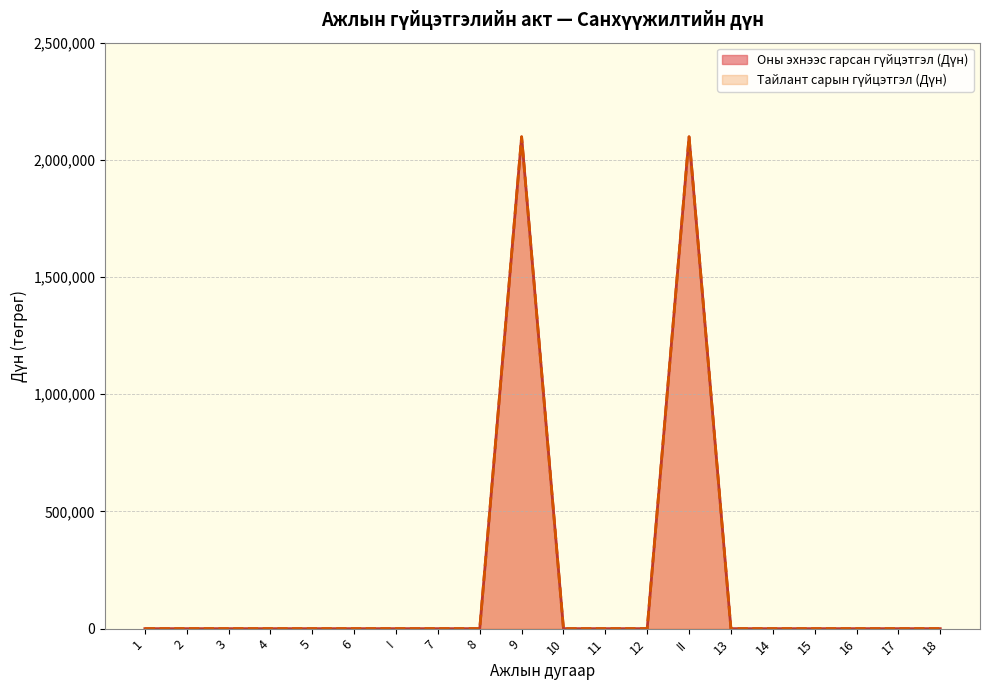

Which series has the largest range (max minus min)?

Оны эхнээс гарсан гүйцэтгэл (Дүн)